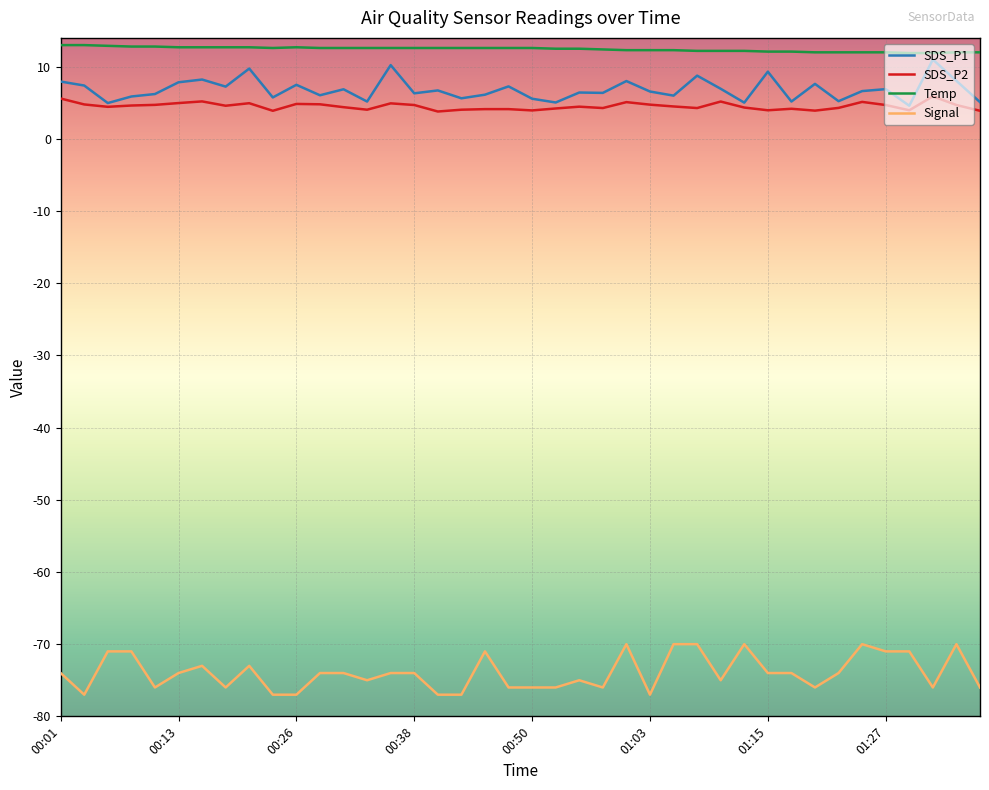

What is the difference between the maximum and minimum values in the SDS_P1 series?

6.4